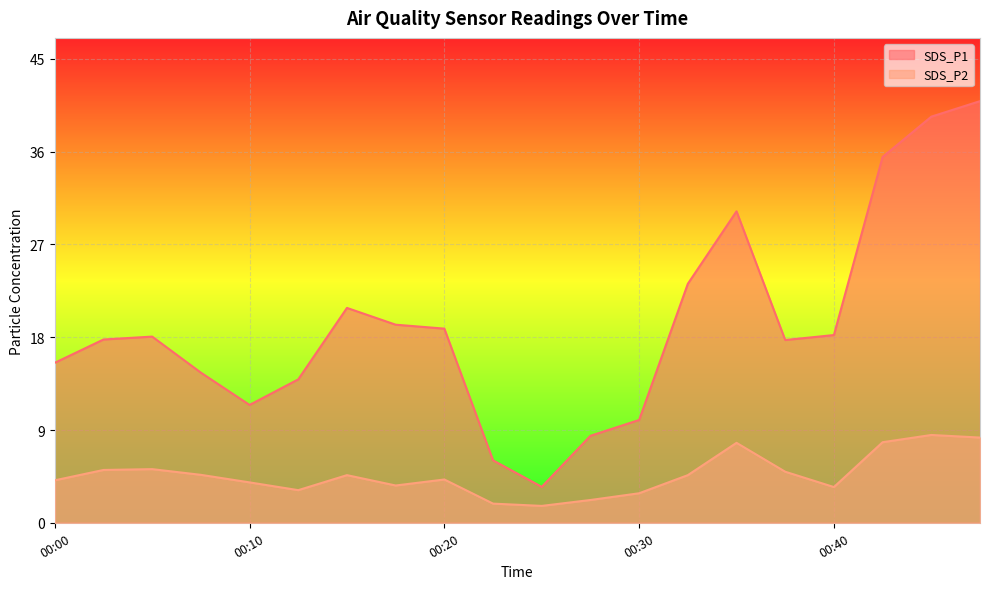

What is the difference between the second highest and minimum values in the SDS_P2 series?

6.6